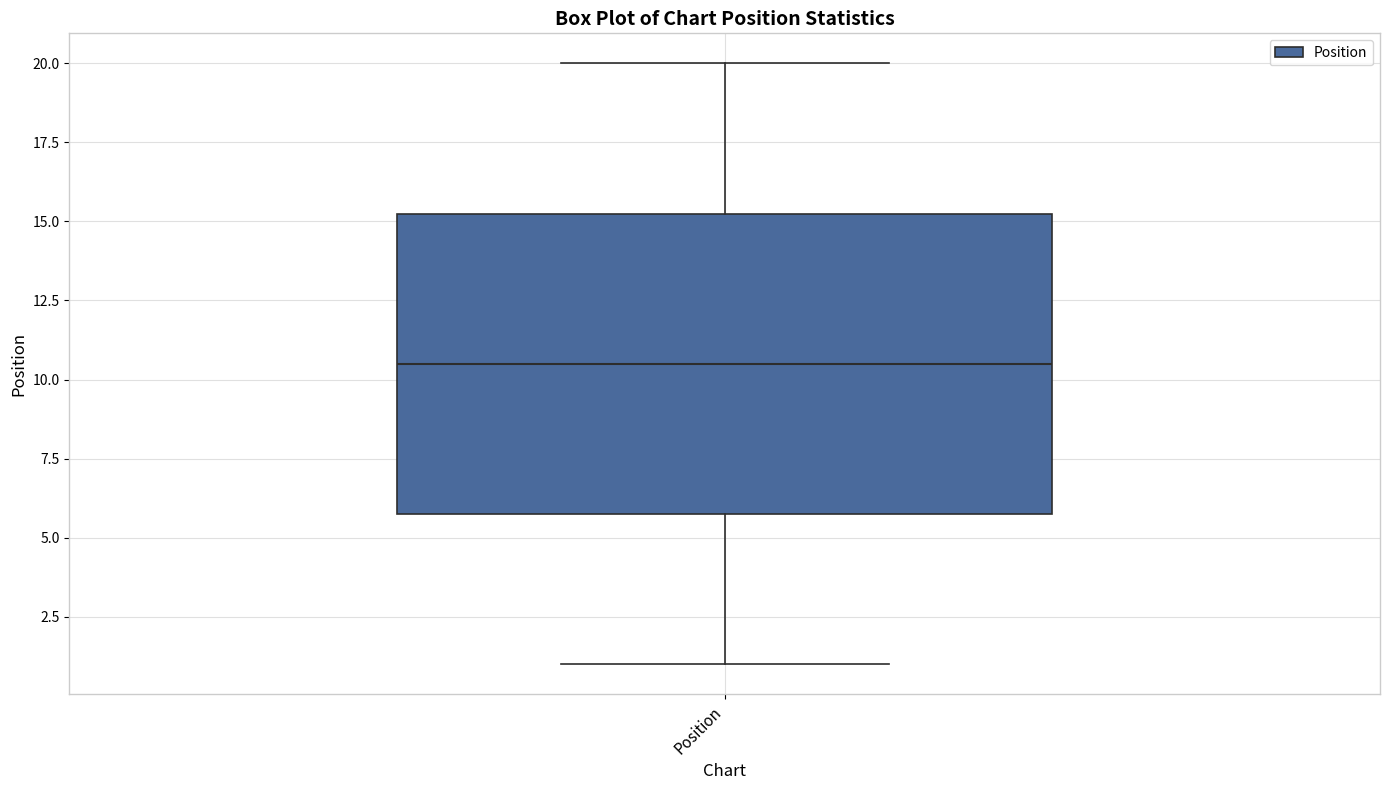

Where is the upper edge of the box for Position on the y-axis? The values are not printed on the chart, so give them approximately, as read against the axis.

15.5